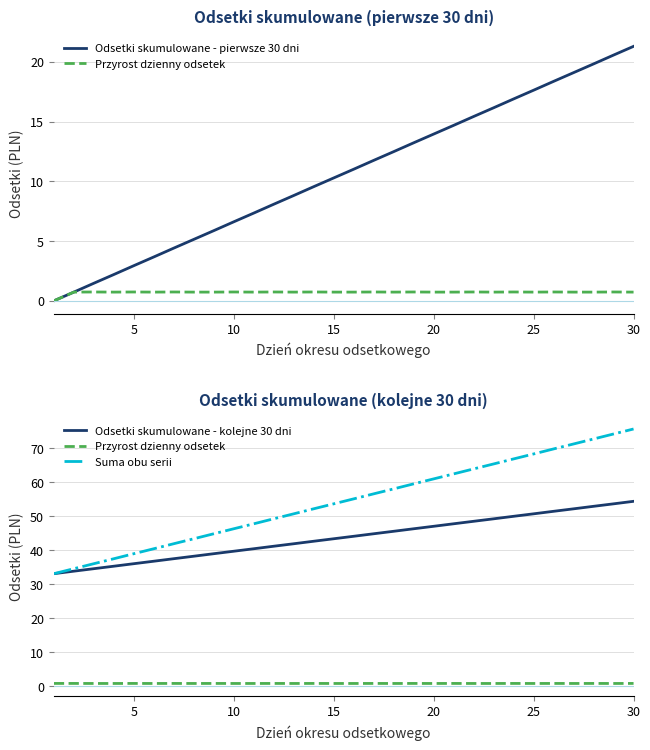

The Suma obu serii series shows 18.1 at 5. True or false?

False